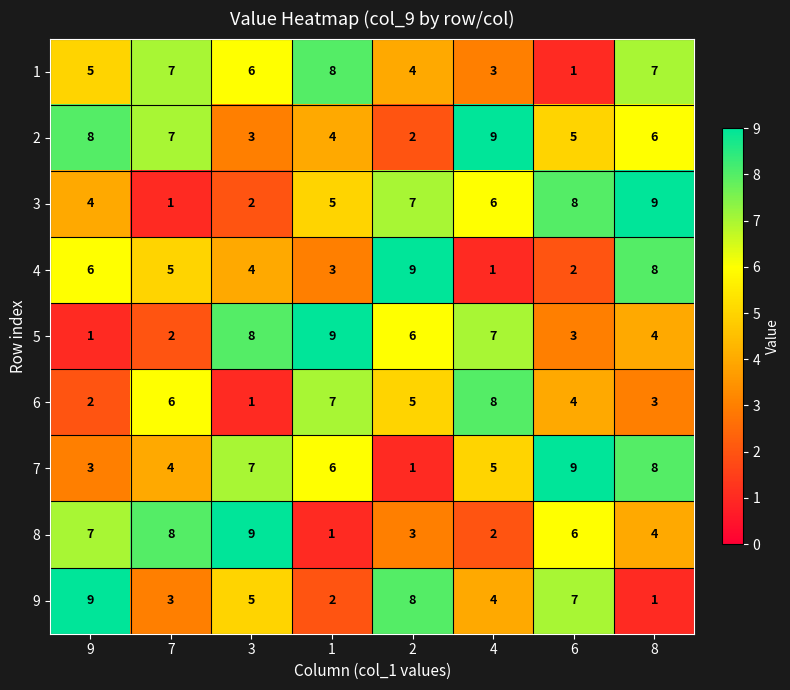

Rank the series at 4 from lowest to highest value.

4, 8, 1, 9, 7, 3, 5, 6, 2